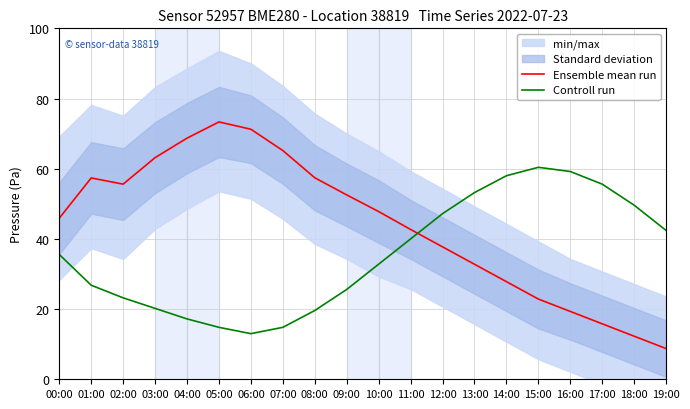

Reading left to right, list all the values displayed in this chart.

Ensemble mean run: 45.9	57.4	55.6	63.2	68.7	73.3	71.2	65.2	57.4	52.5	47.8	42.7	37.7	32.8	27.8	22.9	19.3	15.8	12.3	8.7
Controll run: 35.6	26.8	23.2	20.2	17.2	14.8	13.0	14.8	19.6	25.6	32.8	40.0	47.2	53.2	58.0	60.4	59.2	55.6	49.6	42.4